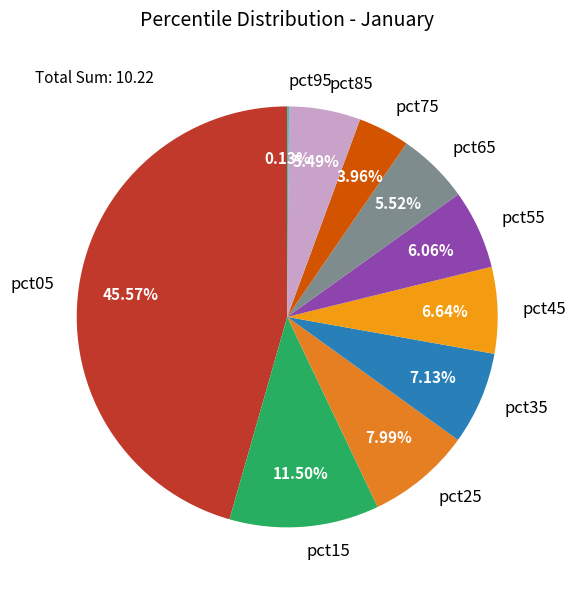

To the nearest percent, what is the average slice percentage?

10%